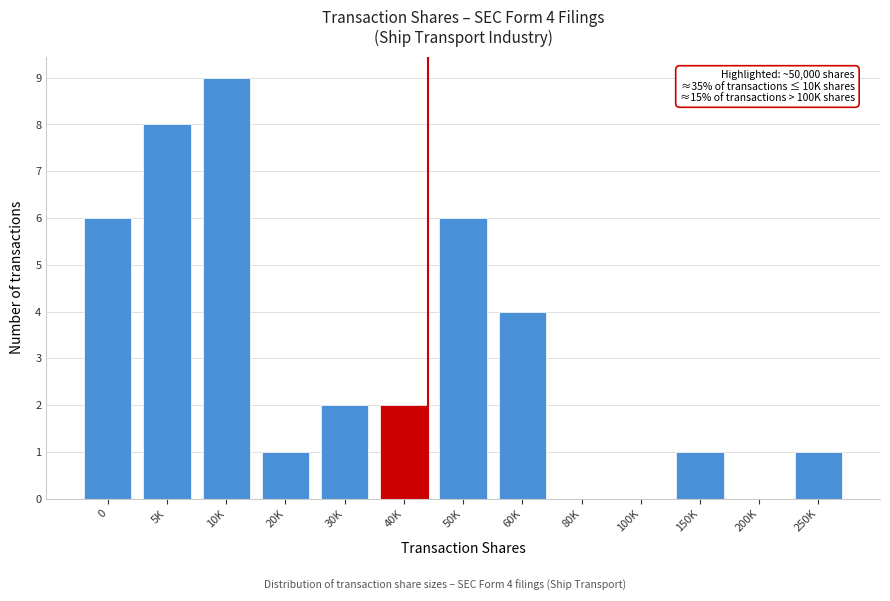

Reading left to right, extract all data points from this chart.

0=6	5K=8	10K=9	20K=1	30K=2	40K=2	50K=6	60K=4	80K=0	100K=0	150K=1	200K=0	250K=1